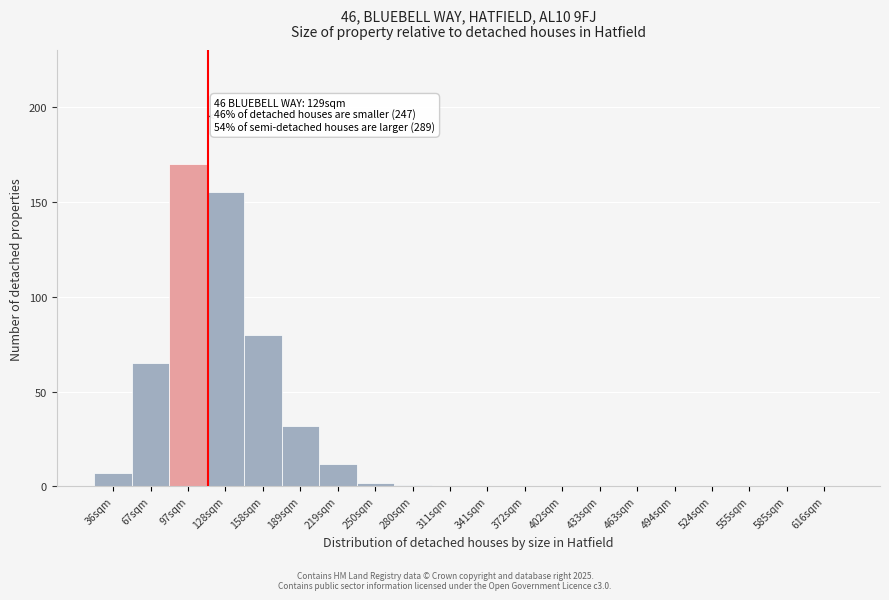

Reading left to right, extract all data points from this chart.

36sqm=7	67sqm=65	97sqm=170	128sqm=155	158sqm=80	189sqm=32	219sqm=12	250sqm=2	280sqm=1	311sqm=0	341sqm=0	372sqm=0	402sqm=0	433sqm=0	463sqm=0	494sqm=0	524sqm=0	555sqm=0	585sqm=0	616sqm=0